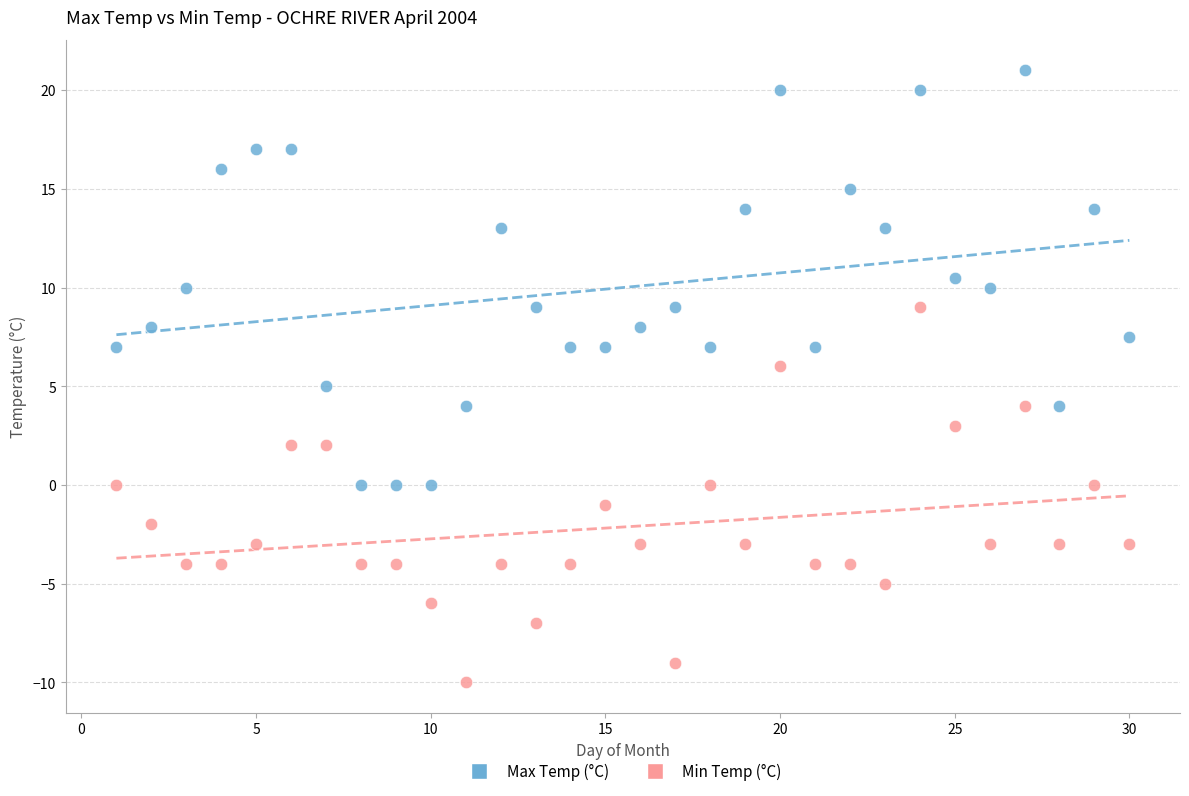

Which series contains the lowest Y value?

Min Temp (°C)